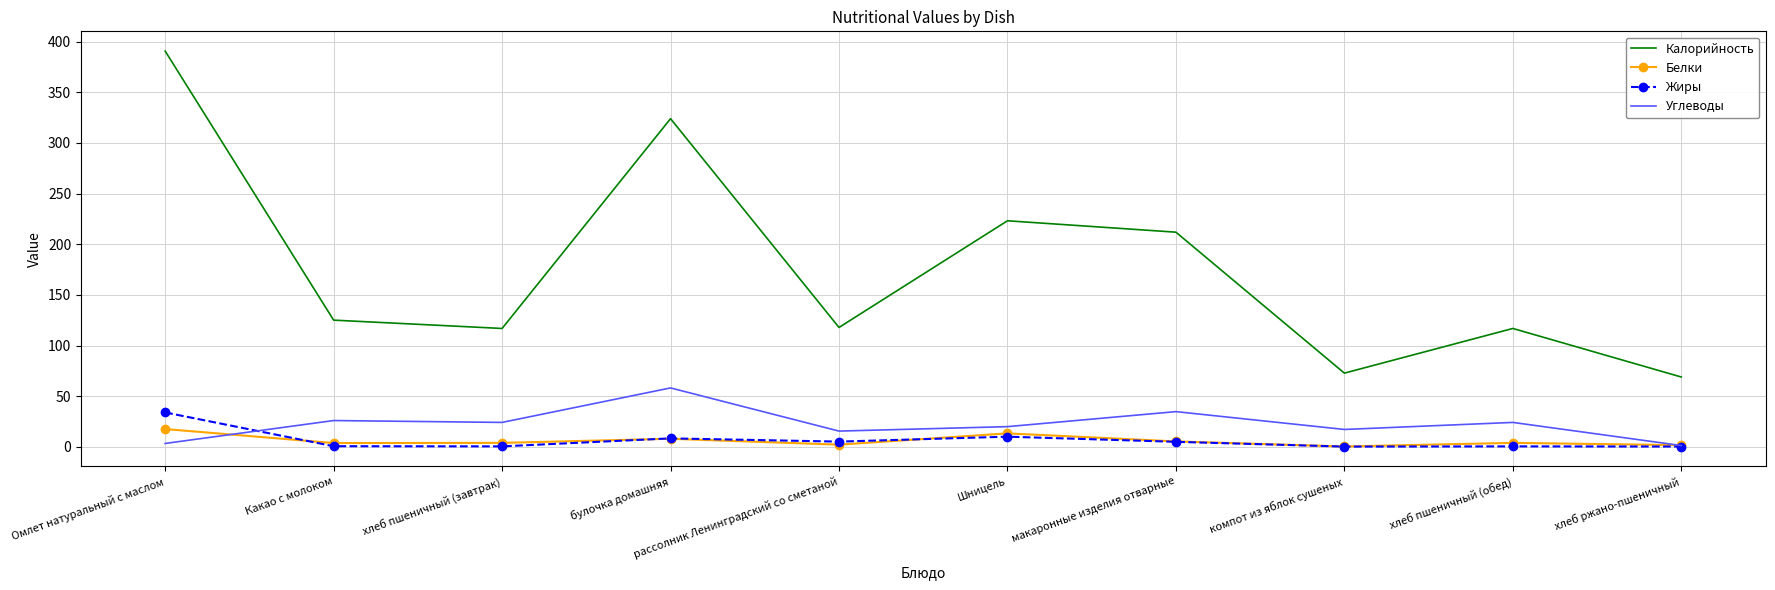

Is the value of Калорийность at компот из яблок сушеных greater than the value of Белки at макаронные изделия отварные?

Yes